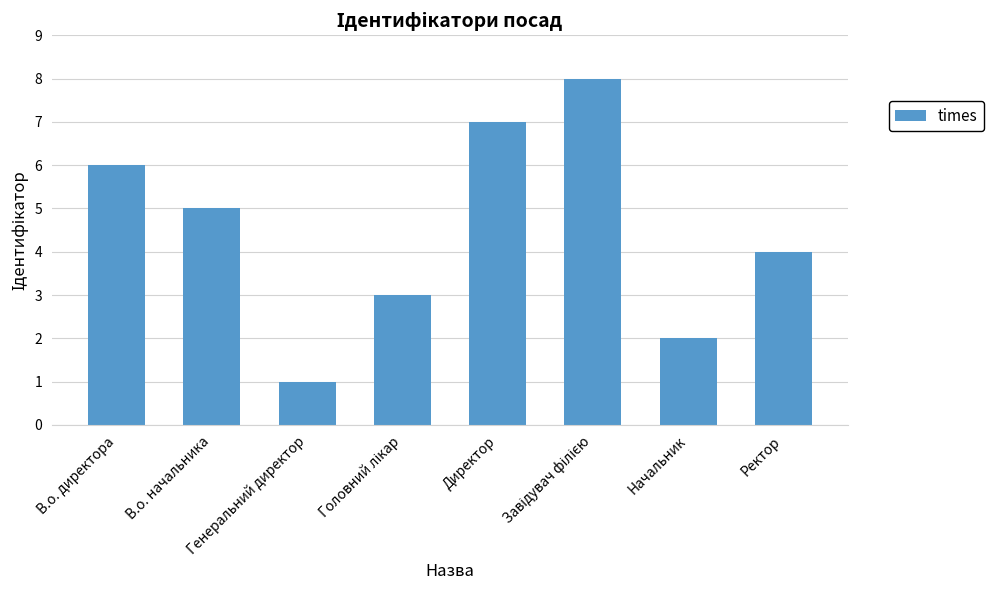

What is the label of the 8th bar from the right?

В.о. директора